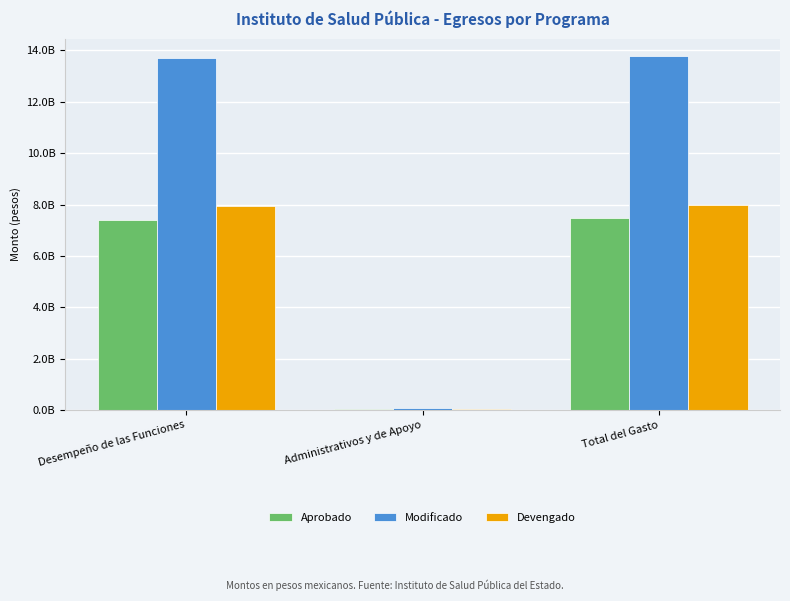

The Aprobado series shows 7465059638.7 at Total del Gasto. True or false?

True